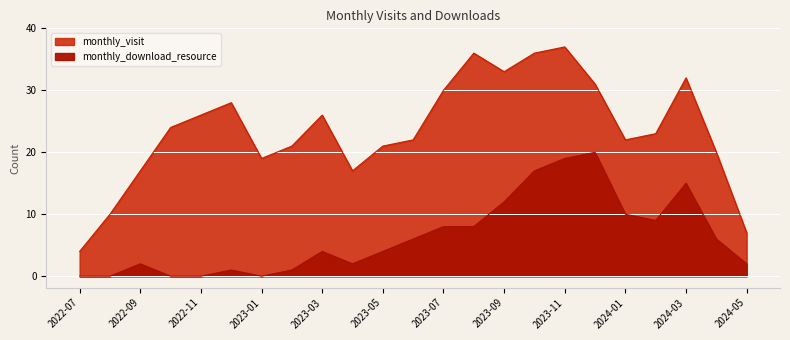

Between 2024-02 and 2023-02, which is larger?

2024-02